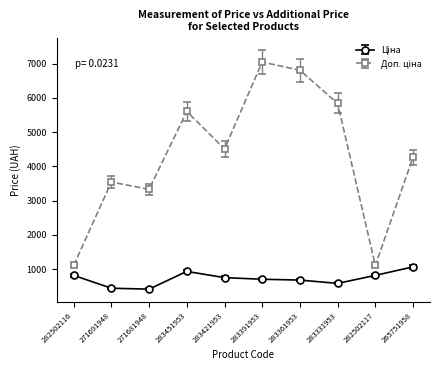

What is the total value across all series at 271691948?

3988.1